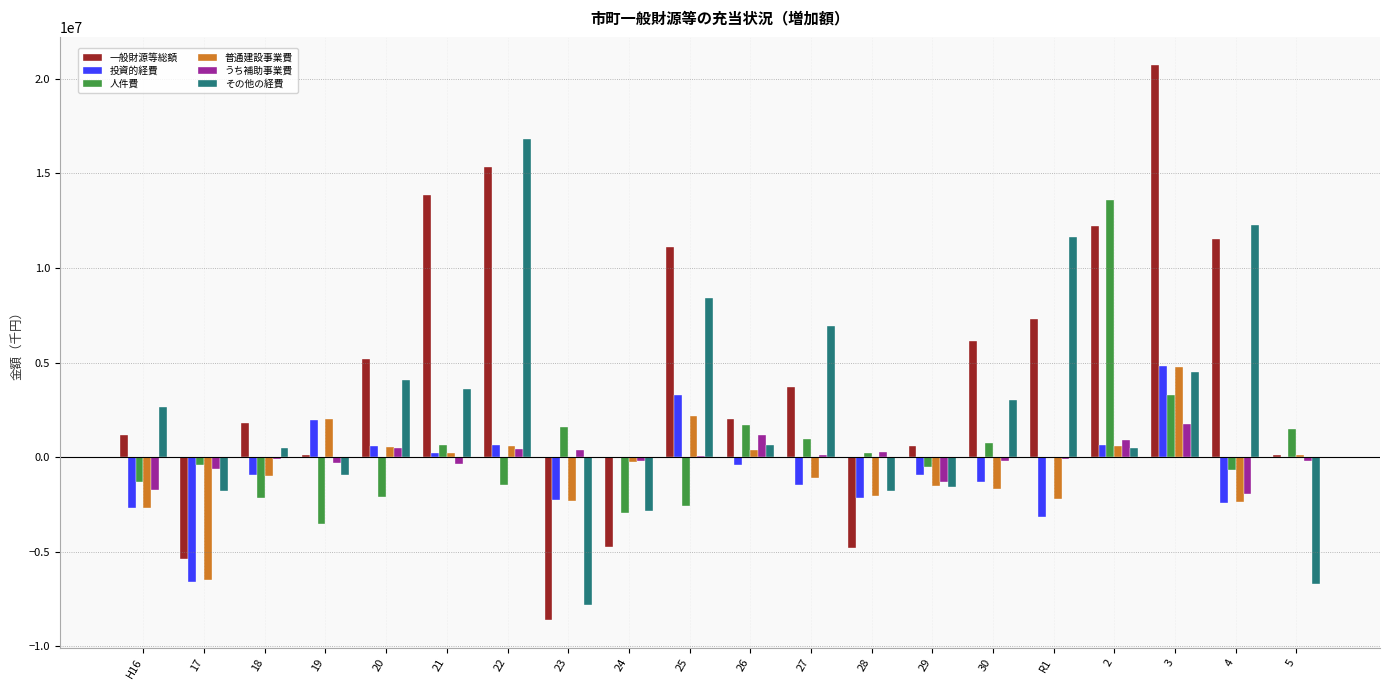

What is the sum of all うち補助事業費 values?

-1588558